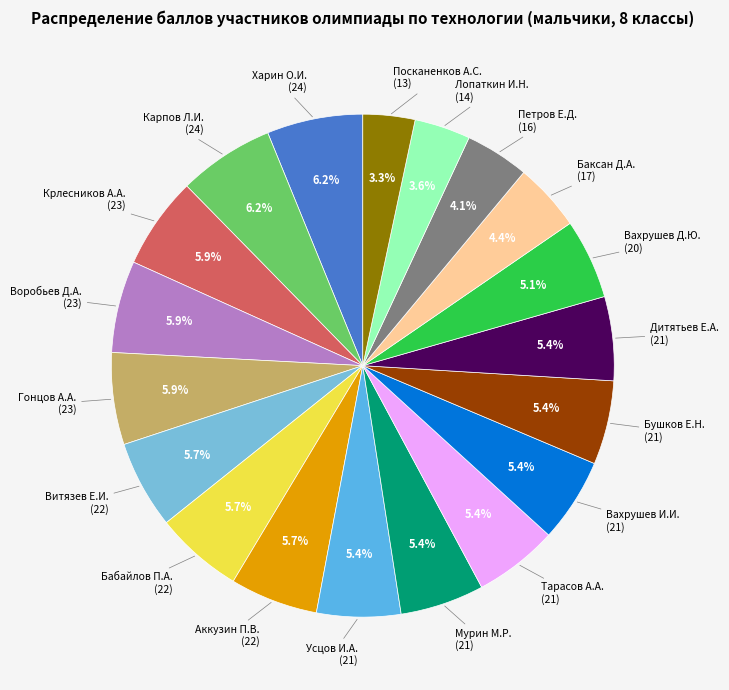

The Воробьев Д.А. slice represents 6% of the pie. True or false?

True